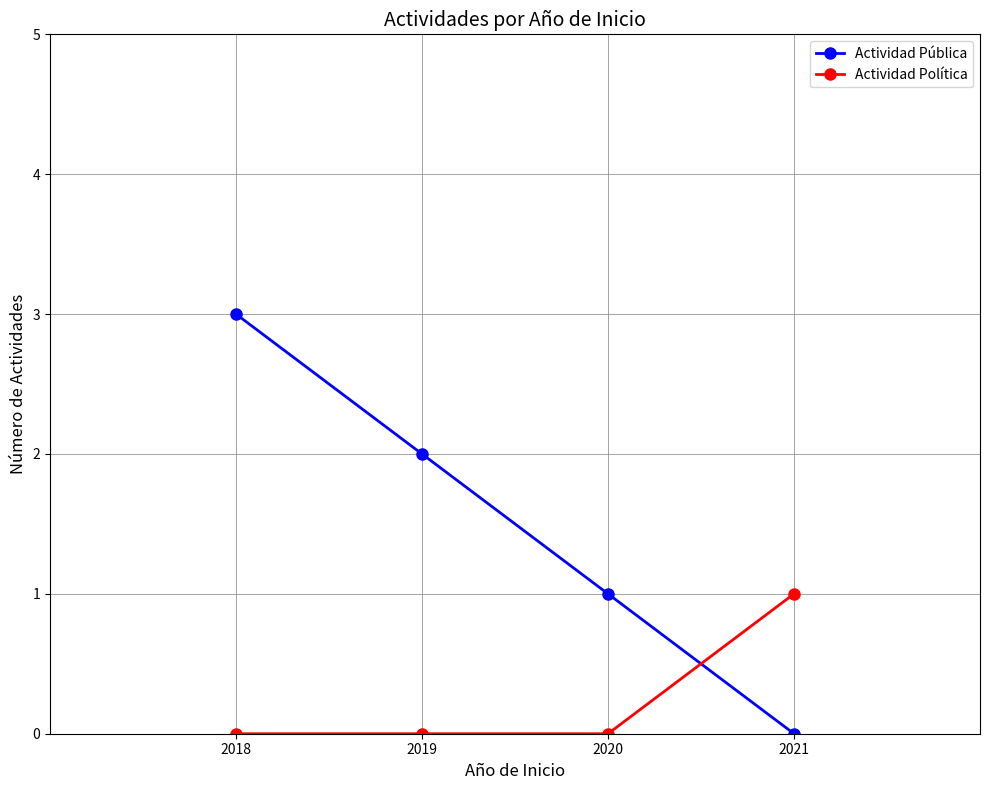

Does the chart display data point markers on the line(s)?

Yes